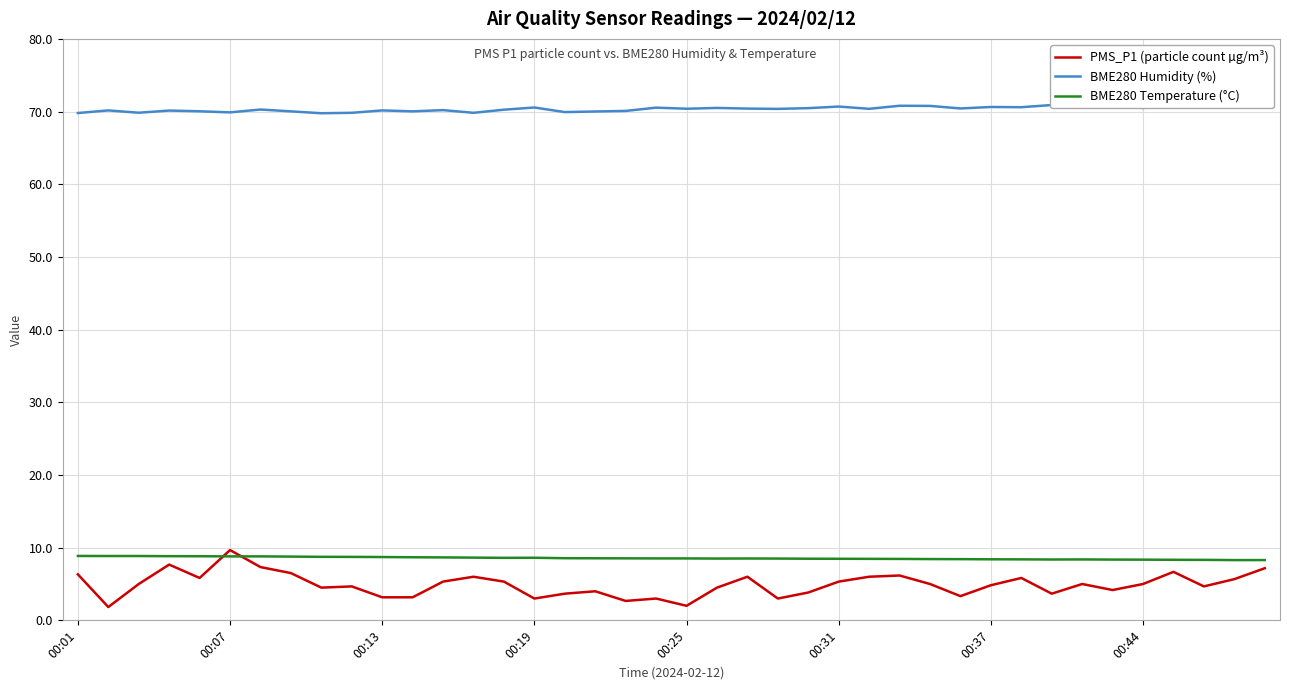

True or false: BME280 Temperature (°C) has a value of 8.3 at 00:44.

True